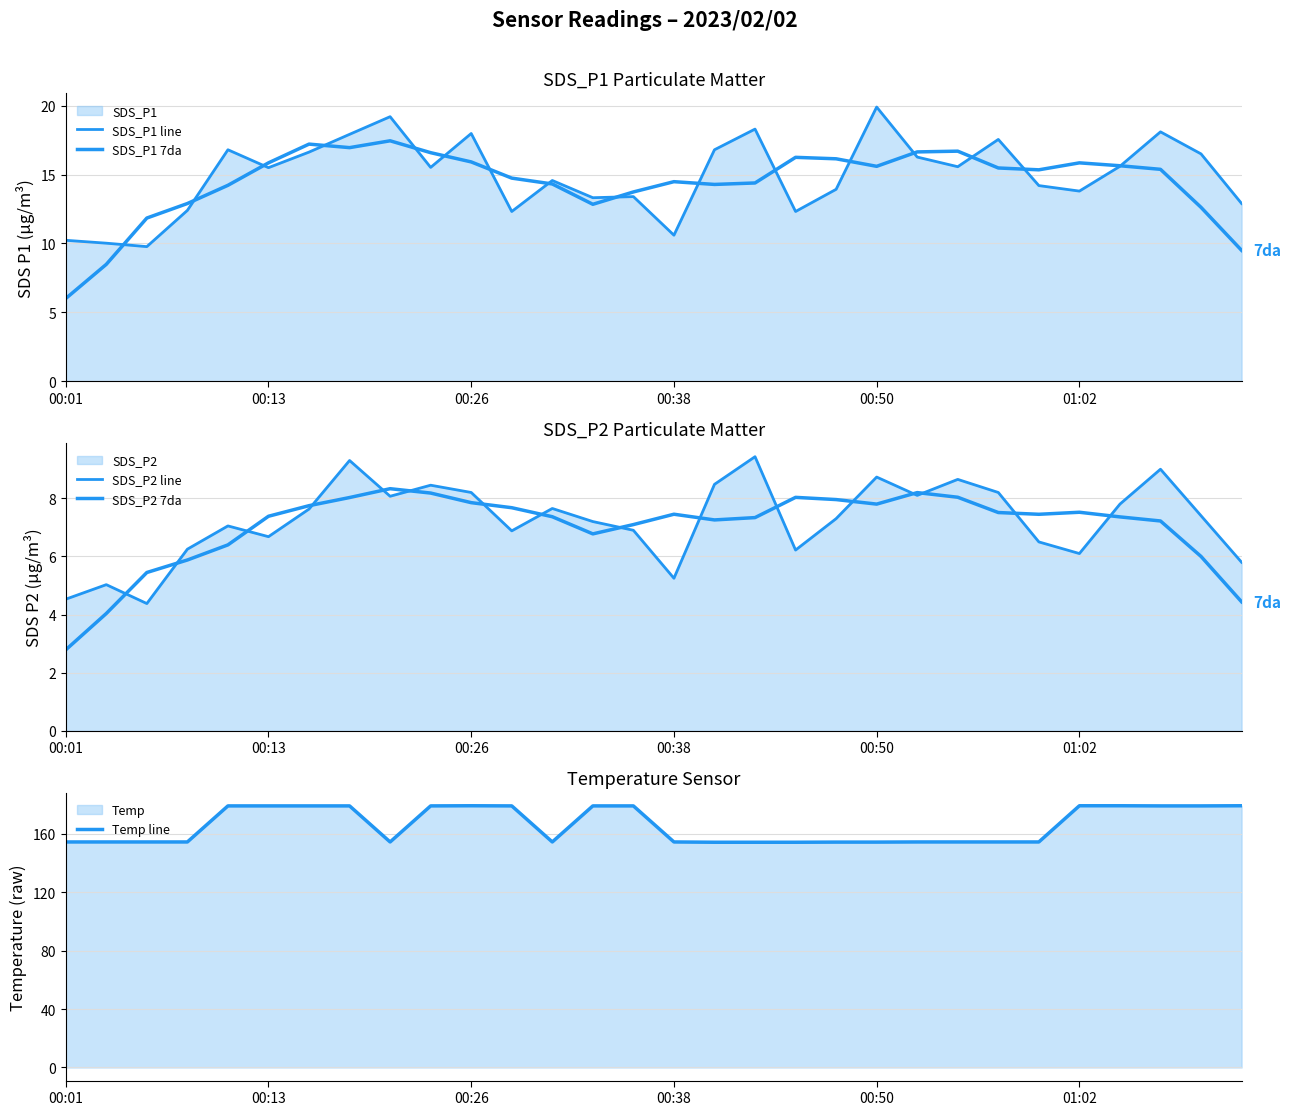

What is the lowest value of the Temp line series?

154.3